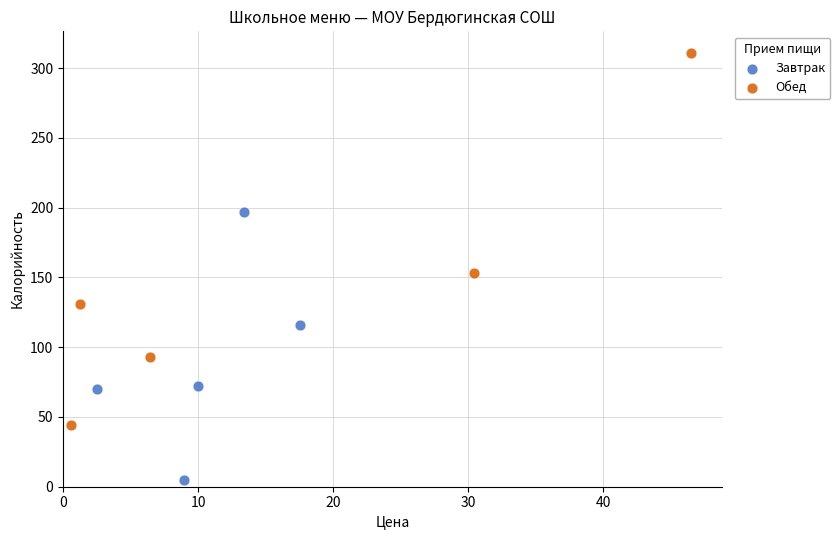

Which series has the largest Y range (max minus min)?

Обед